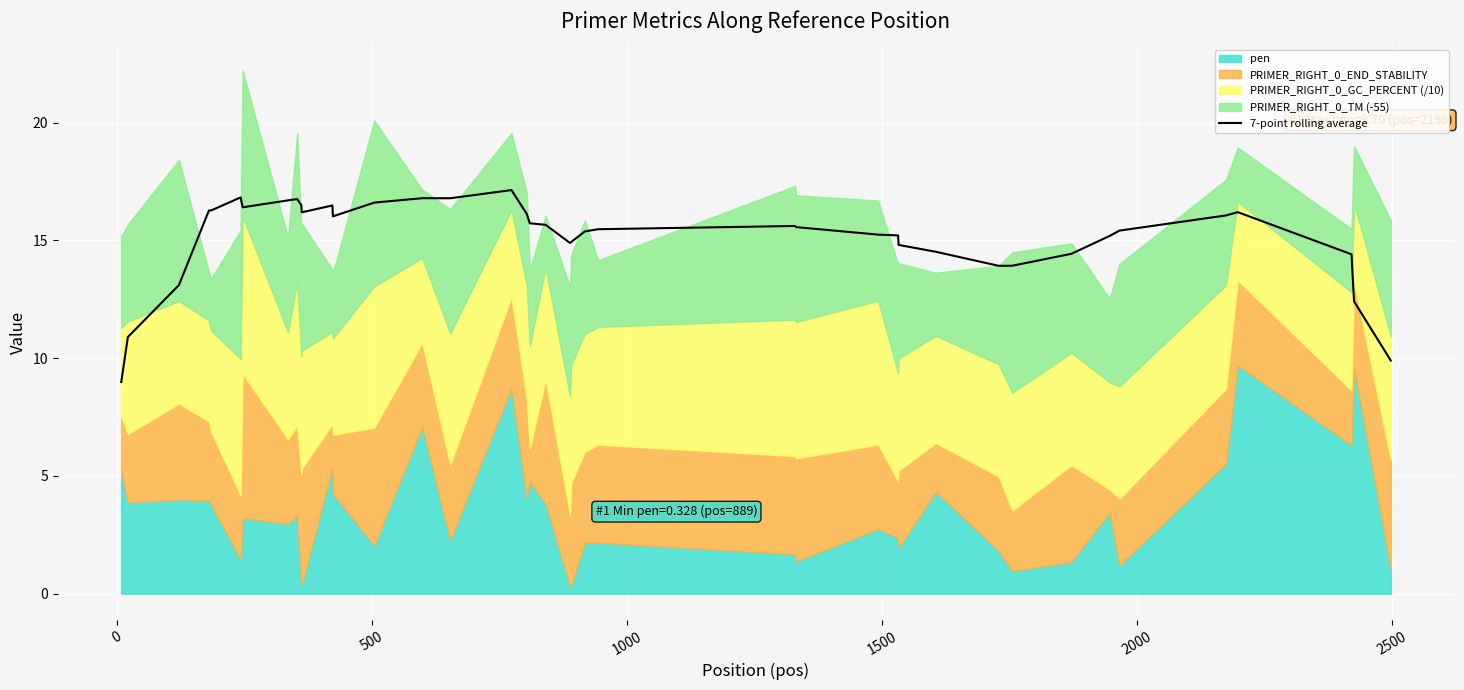

What is the highest value of the 7-point rolling average series?

17.1